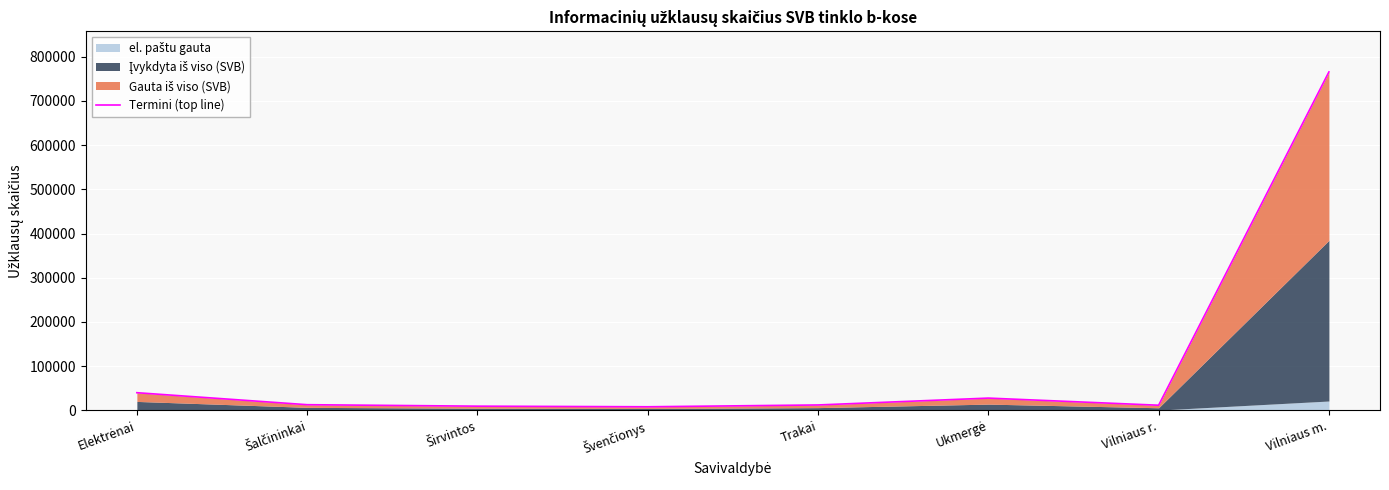

Rank the categories by value from lowest to highest.

Švenčionys, Širvintos, Vilniaus r., Trakai, Šalčininkai, Ukmergė, Elektrėnai, Vilniaus m.